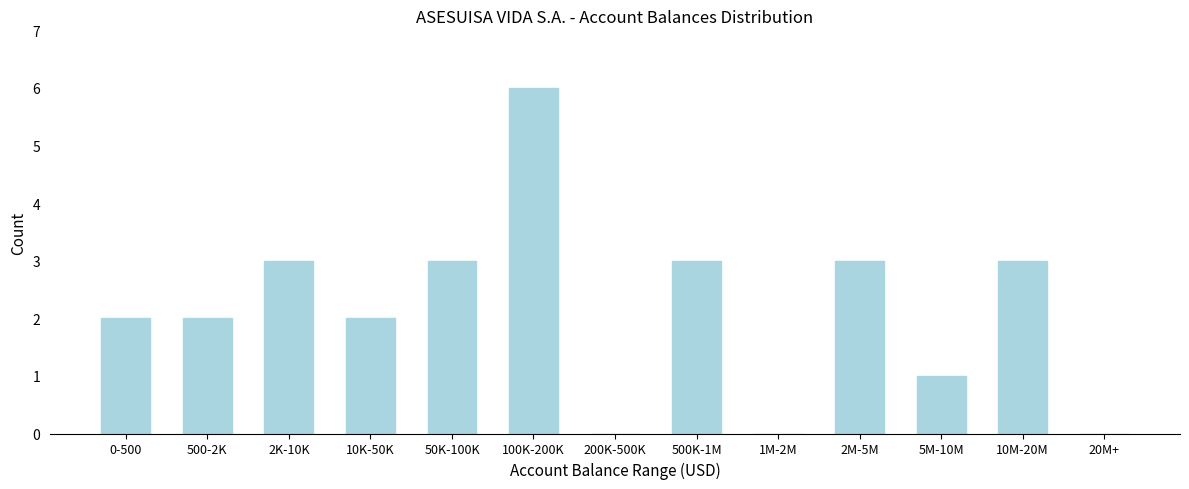

Reading left to right, list all the values displayed in this chart.

0-500=2	500-2K=2	2K-10K=3	10K-50K=2	50K-100K=3	100K-200K=6	200K-500K=0	500K-1M=3	1M-2M=0	2M-5M=3	5M-10M=1	10M-20M=3	20M+=0